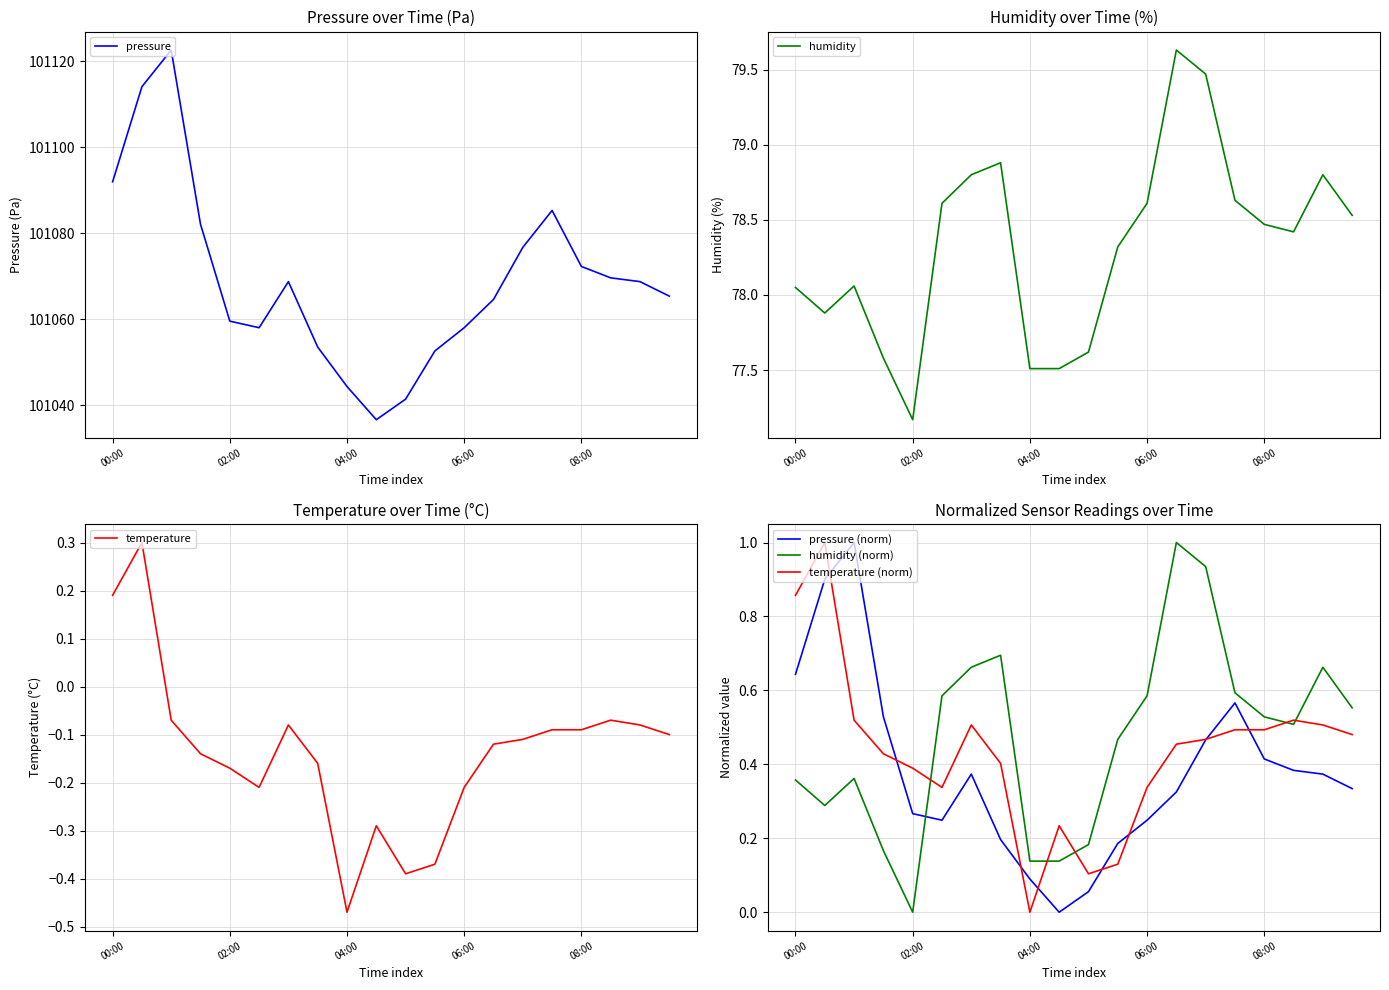

How many data points does each series have?

20